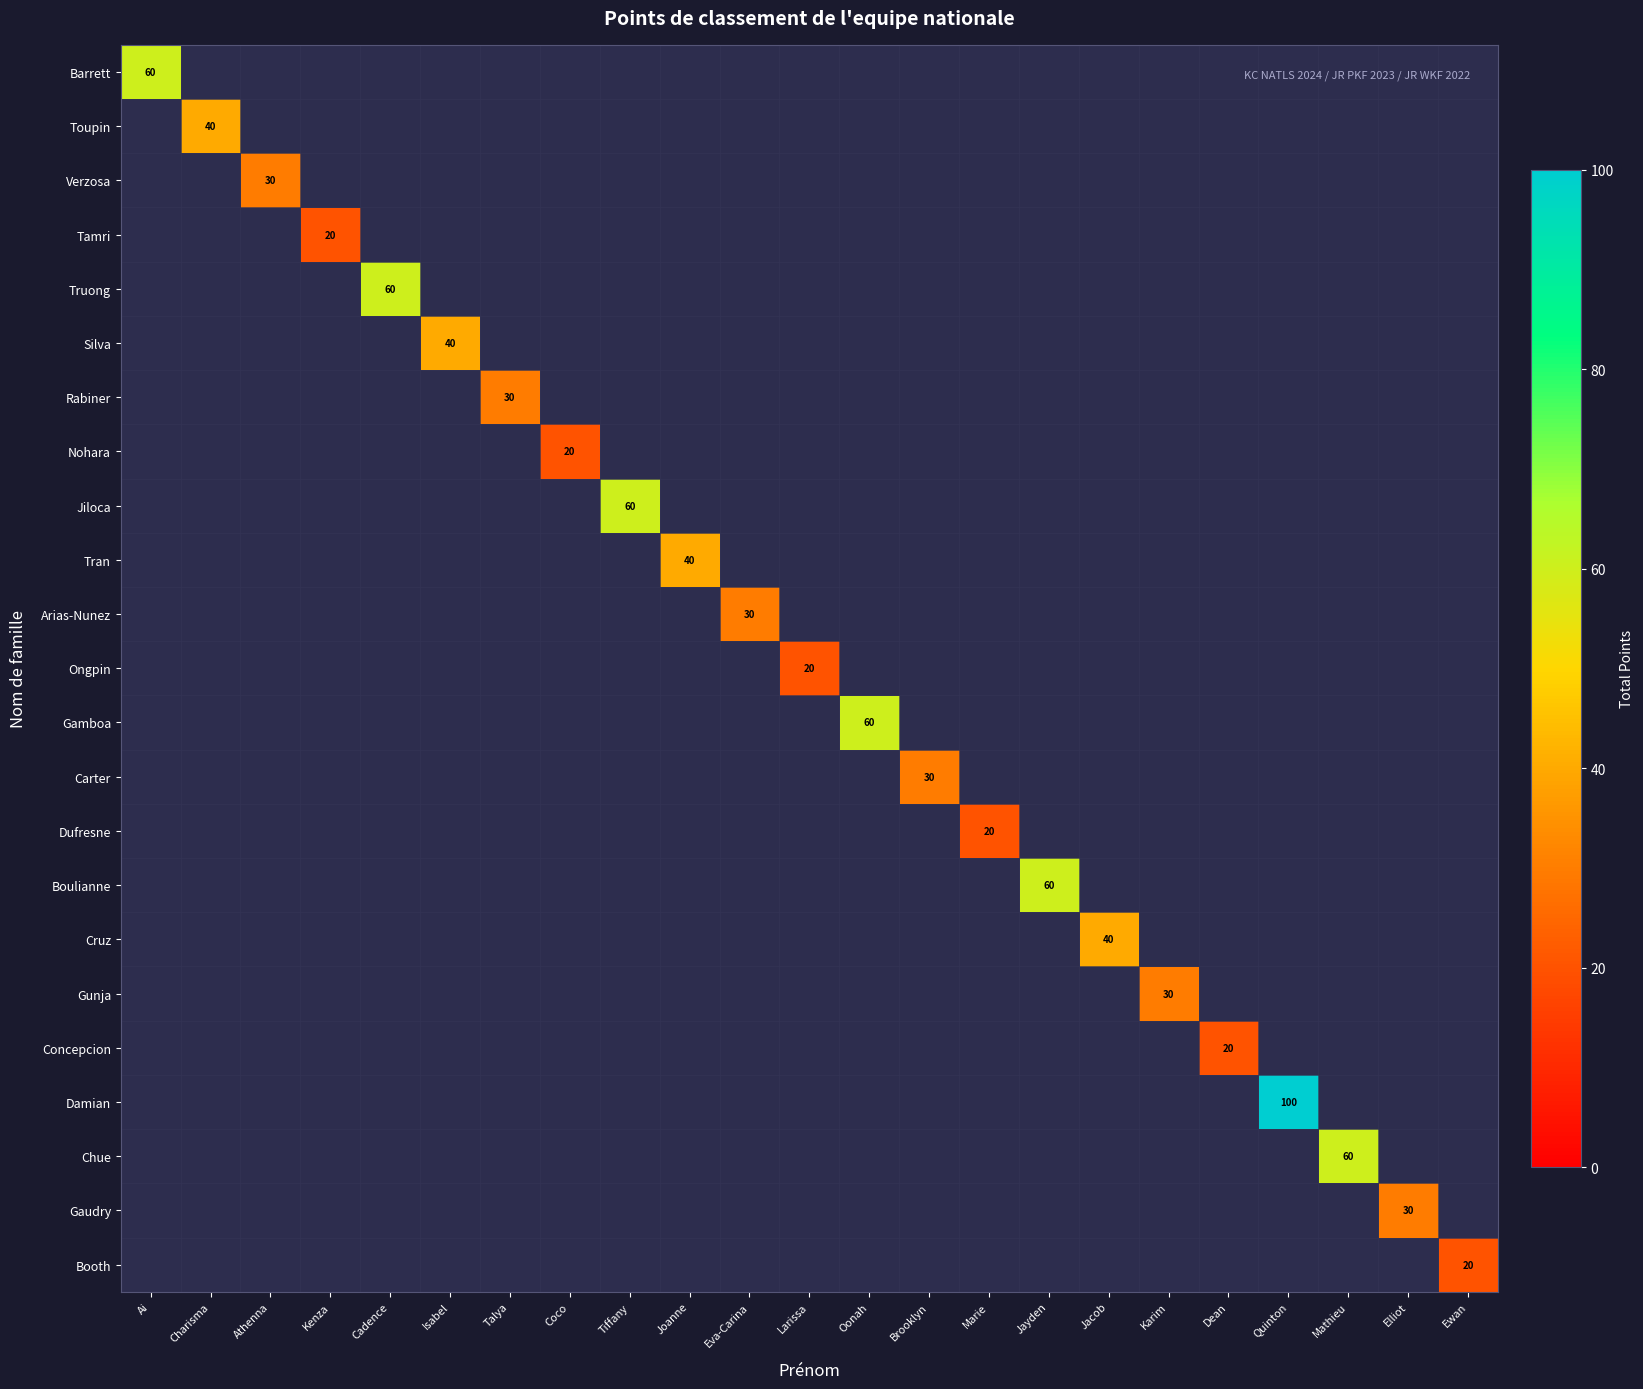

How many distinct data groups are displayed?

23